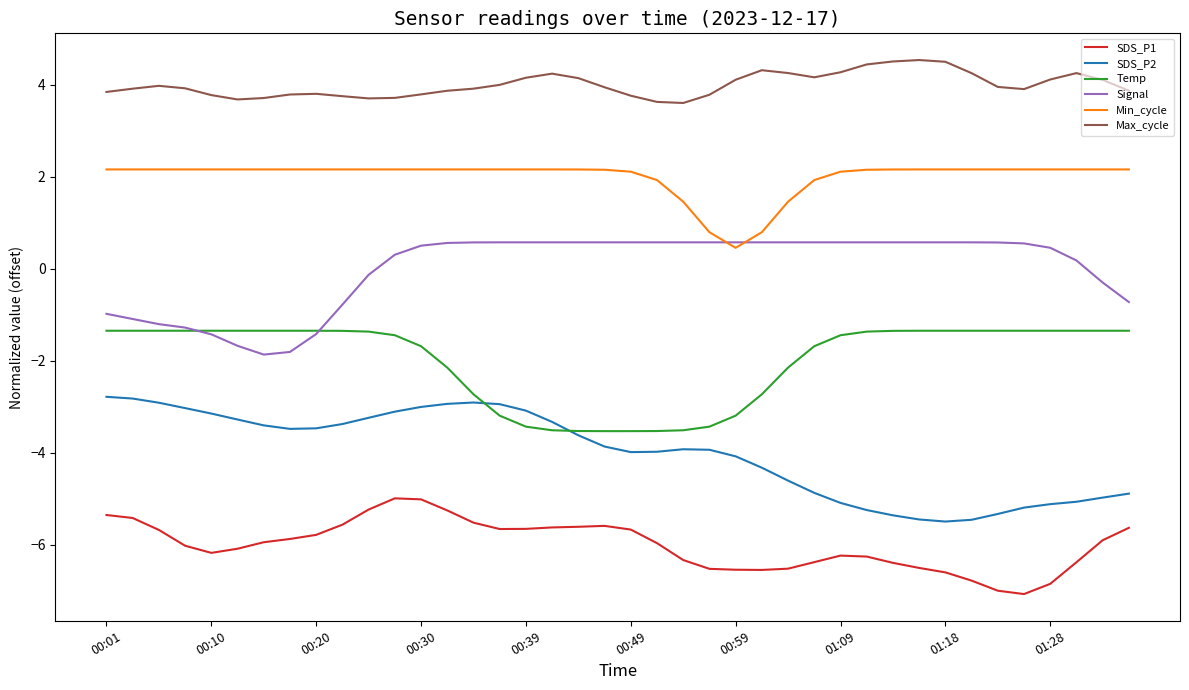

List the series in order of their overall mean, highest first.

Max_cycle, Min_cycle, Signal, Temp, SDS_P2, SDS_P1